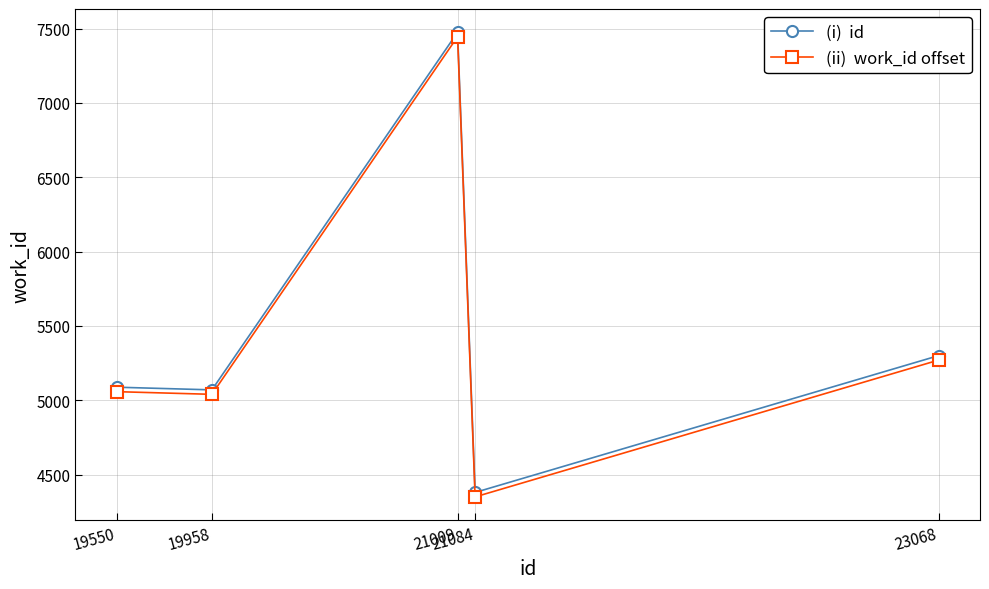

What is the maximum value shown in the chart?

7476